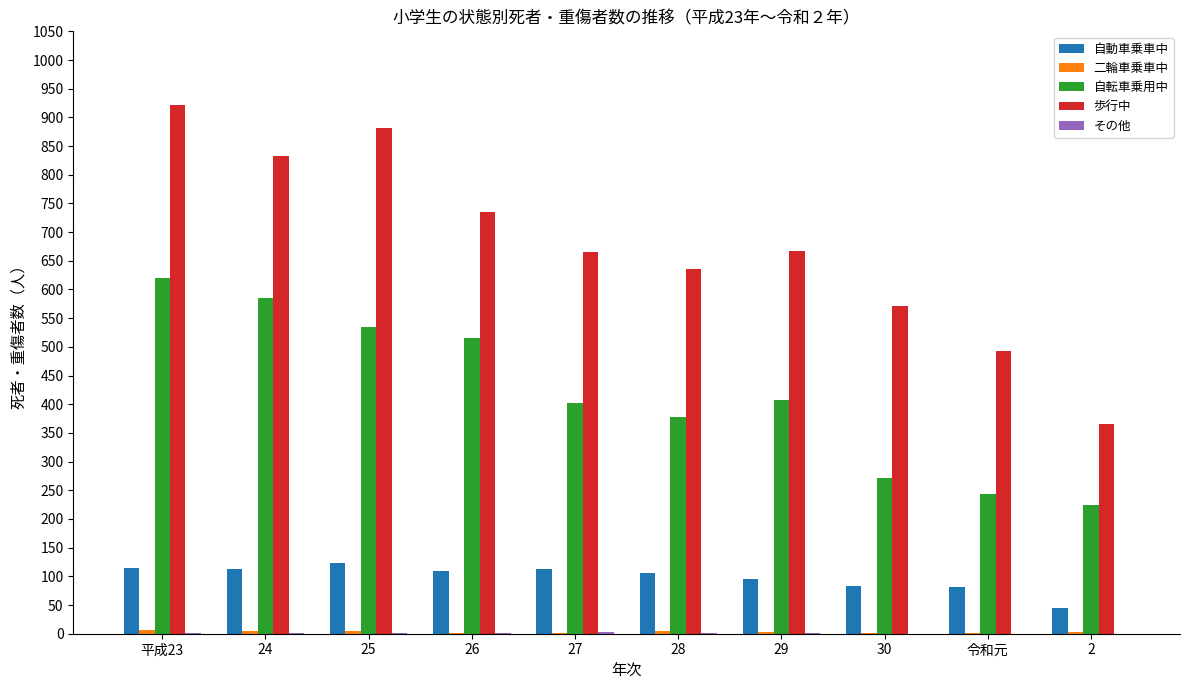

At which category is the sum across all series the highest?

平成23